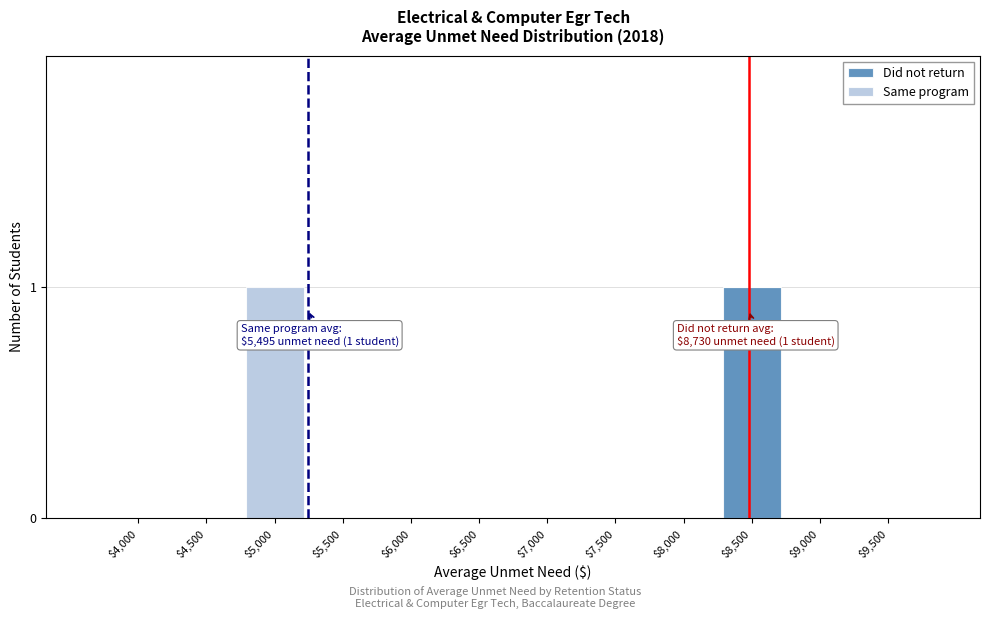

Is it true that Did not return equals 0 at $5,500?

True